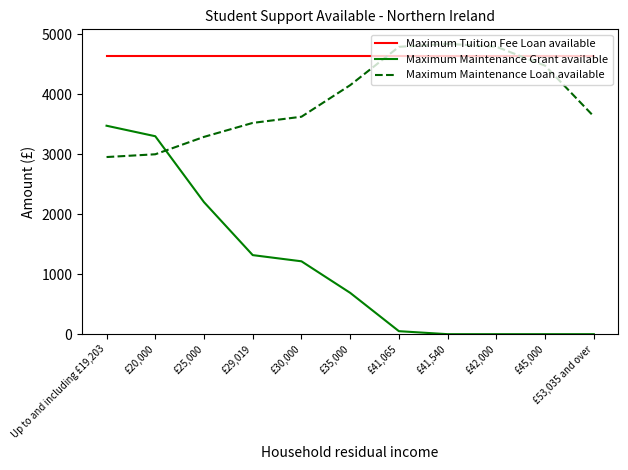

What is the difference between the highest and lowest values at Up to and including £19,203?

1677